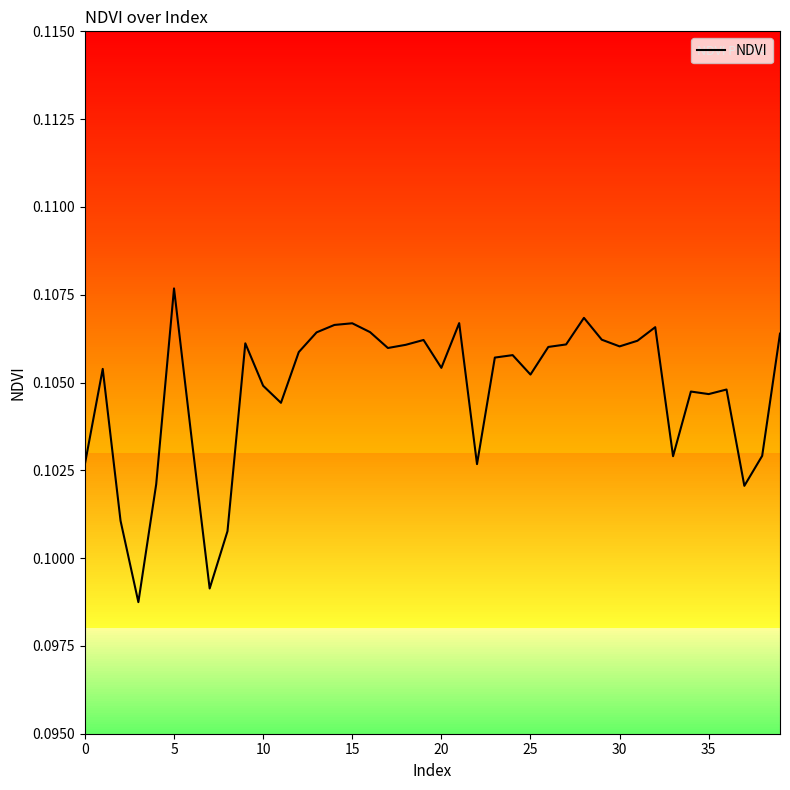

True or false: the data shows 0.2 at 17.

False